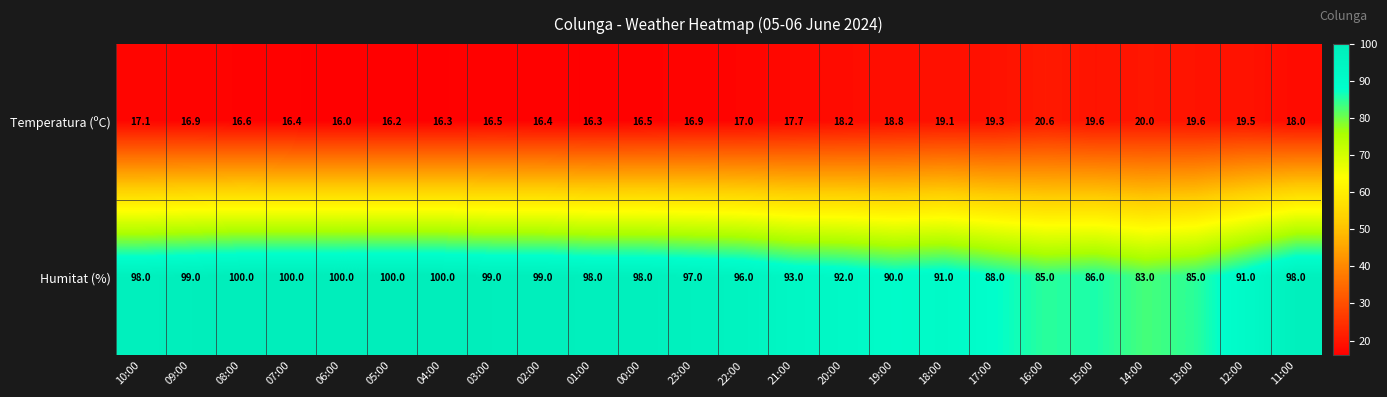

The Humitat (%) series shows 127.6 at 13:00. True or false?

False